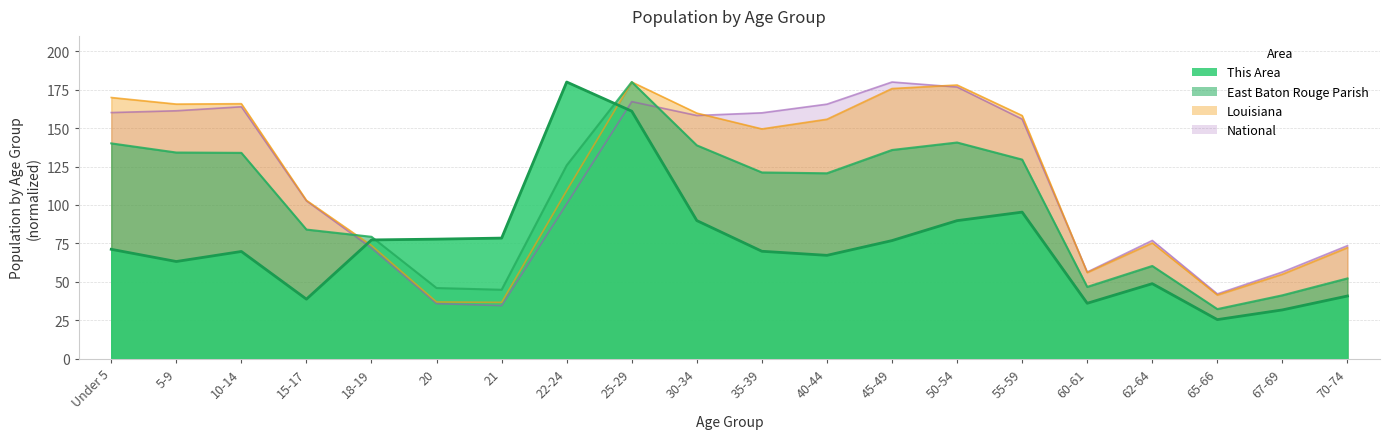

Reading left to right, what are all the values shown in this chart?

This Area: 71.2	63.2	69.8	38.7	77.3	77.8	78.5	180.0	161.0	89.9	69.9	67.2	76.8	89.8	95.4	36.1	48.8	25.4	31.7	40.8
East Baton Rouge Parish: 140.1	134.1	133.9	84.0	79.3	46.0	44.8	125.8	180.0	138.8	121.2	120.6	135.8	140.6	129.5	46.7	60.3	32.3	41.2	52.2
Louisiana: 169.9	165.6	165.9	103.0	73.7	36.9	36.6	109.4	180.0	159.8	149.5	155.8	175.7	178.1	158.2	56.1	75.3	41.4	55.0	72.2
National: 160.1	161.3	163.9	102.7	72.0	35.8	34.5	100.8	167.3	158.2	160.0	165.6	180.0	176.7	155.9	56.4	76.9	42.2	56.4	73.5